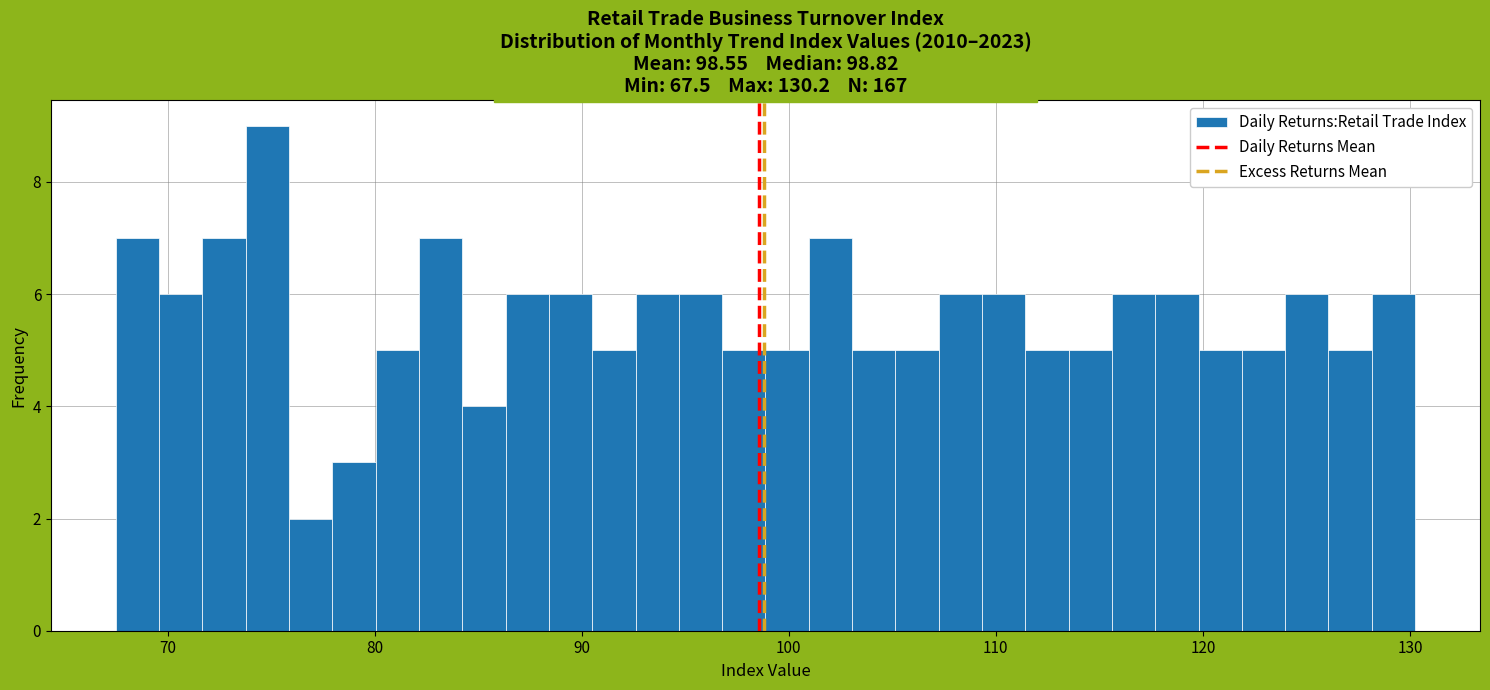

Read against the x-axis, roughly where is the centre of the tallest bar?

75